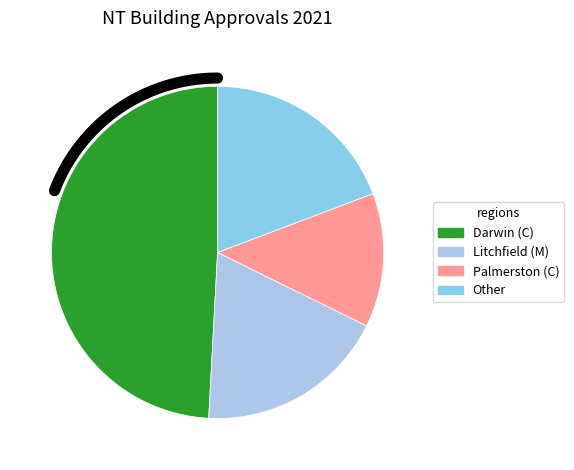

Does Barkly (R) represent more than half of the total?

No